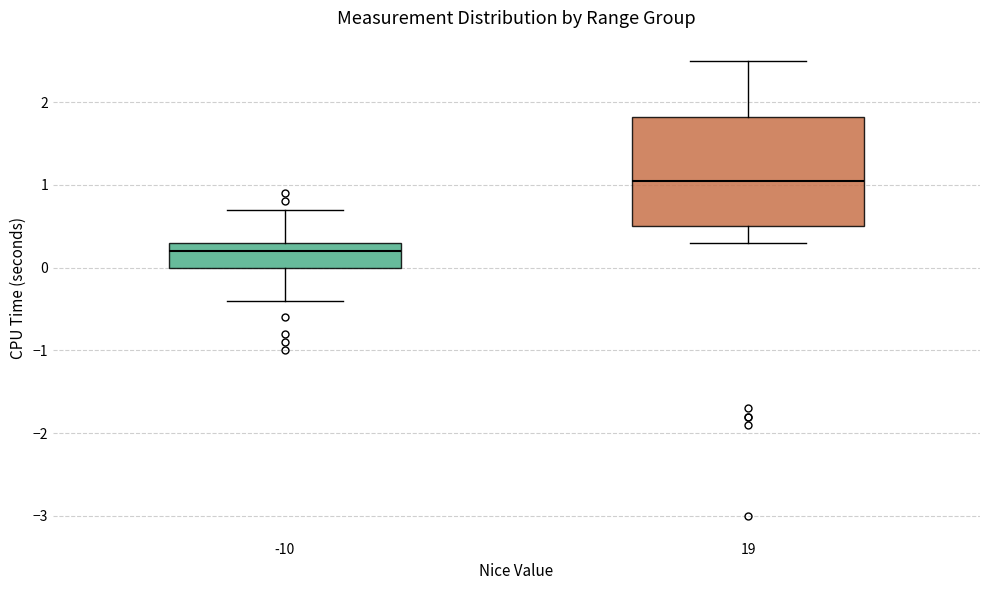

Where is the upper edge of the box at x = 19 on the y-axis? The values are not printed on the chart, so give them approximately, as read against the axis.

1.8